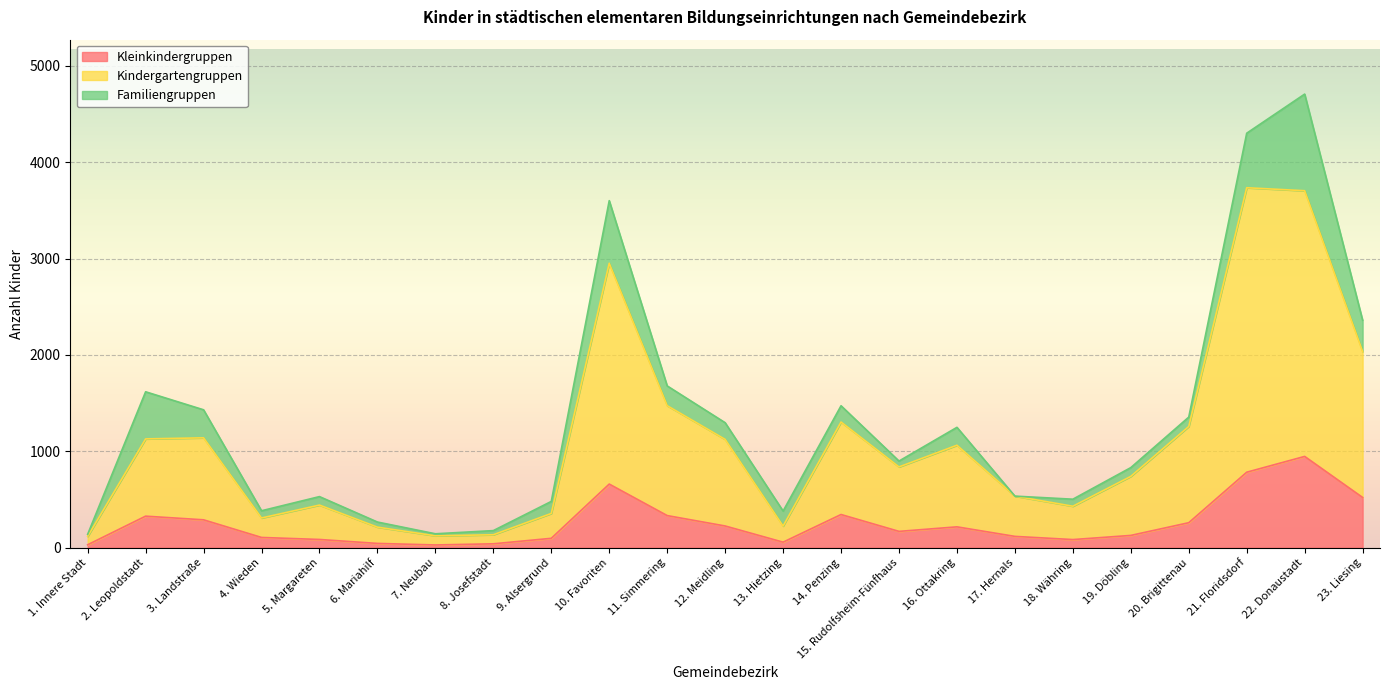

At which category is the sum across all series the highest?

22. Donaustadt